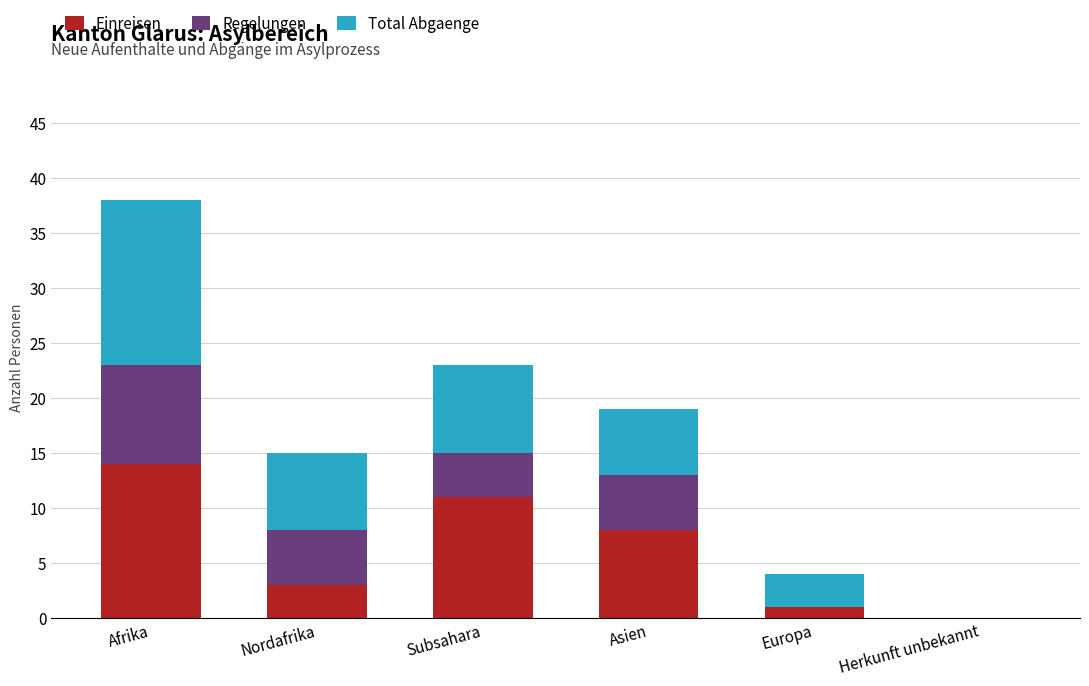

Does the chart contain stacked bars?

Yes